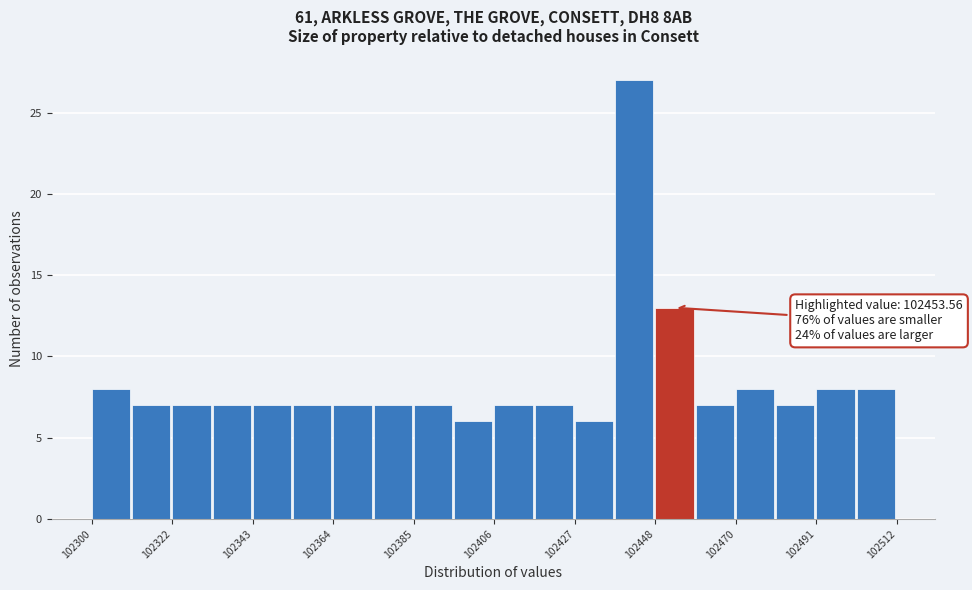

Read against the x-axis, roughly where is the centre of the tallest bar?

102445